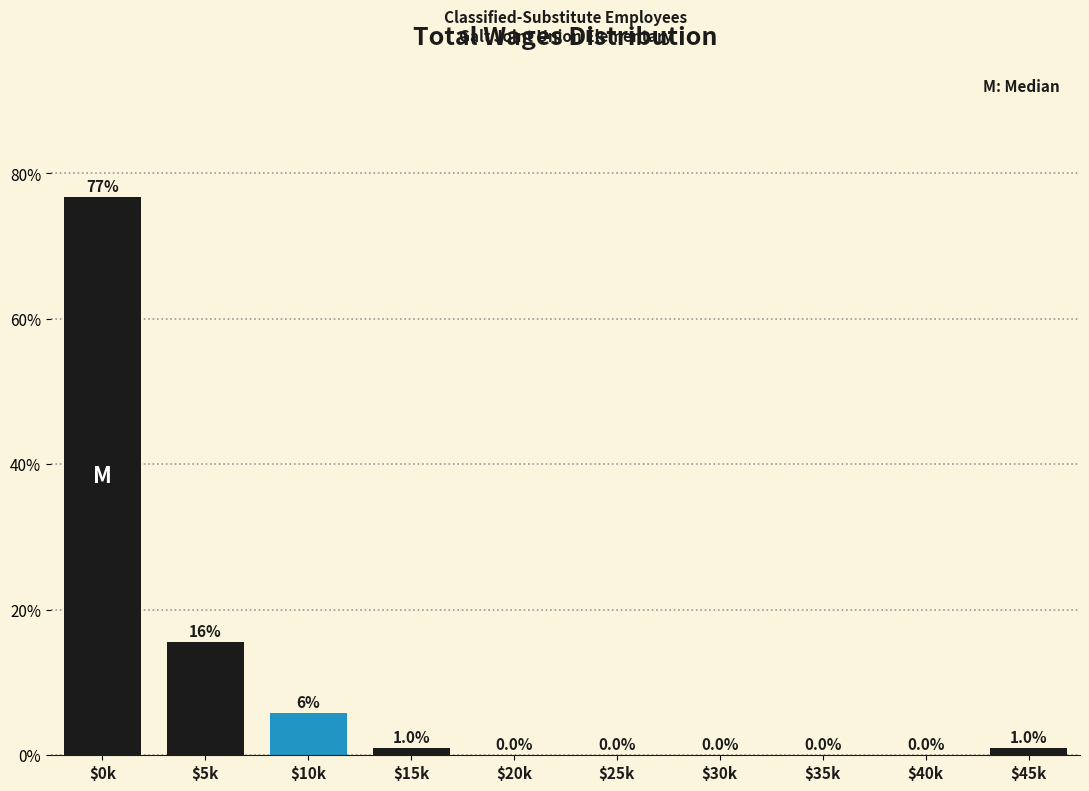

At which label is the value closest to 38?

$5k